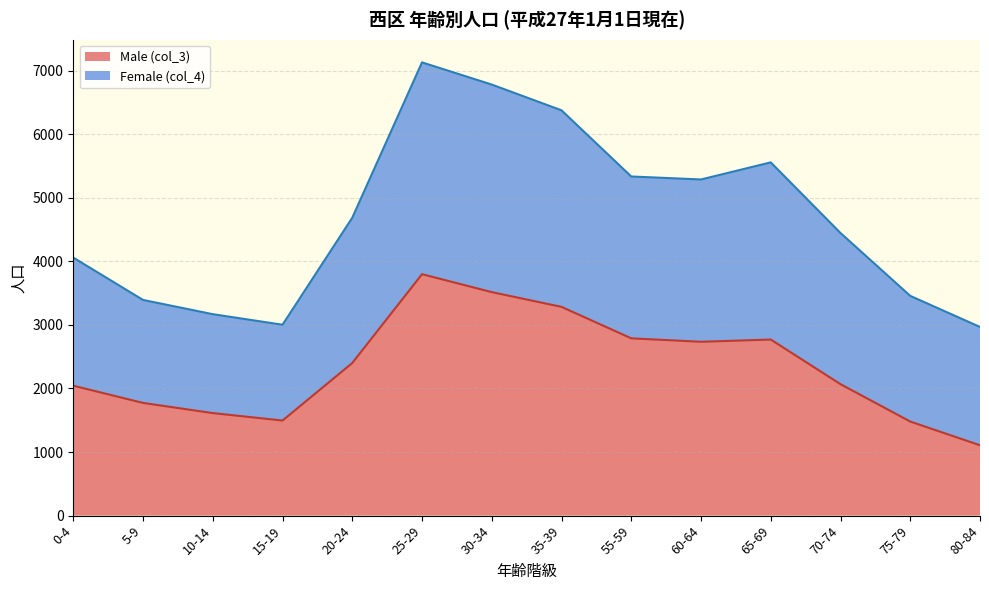

At which category does Female (col_4) reach its first local valley?

15-19